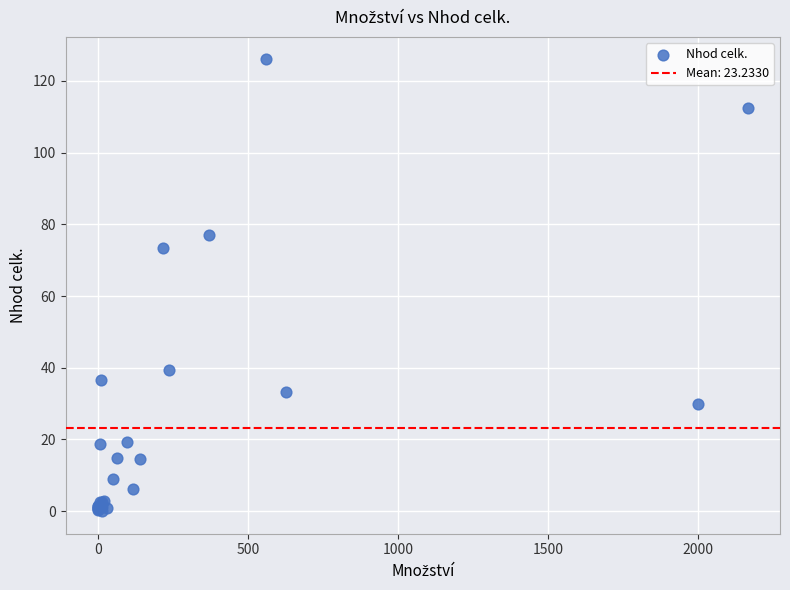

What Y value in the scatter plot is closest to 62?

73.4